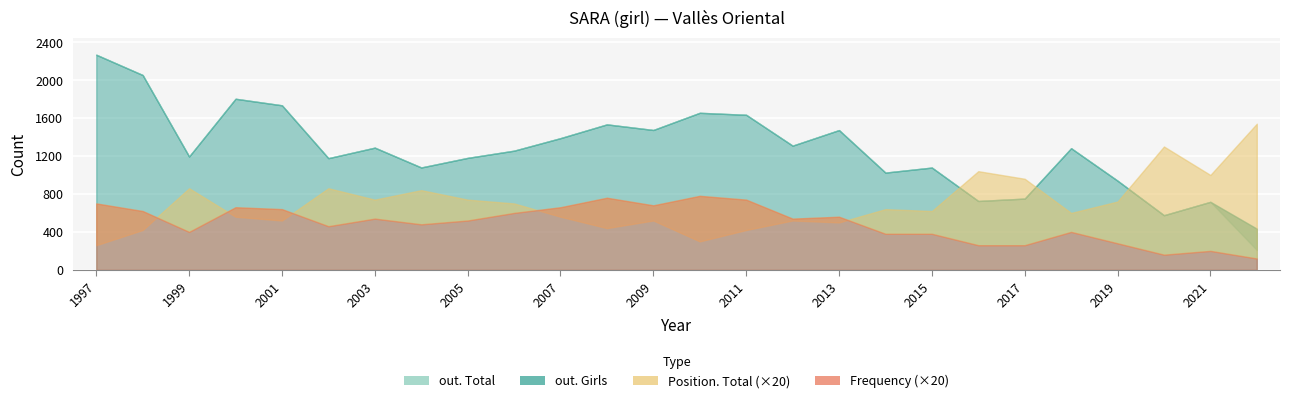

What is the maximum value for Position. Total?

77